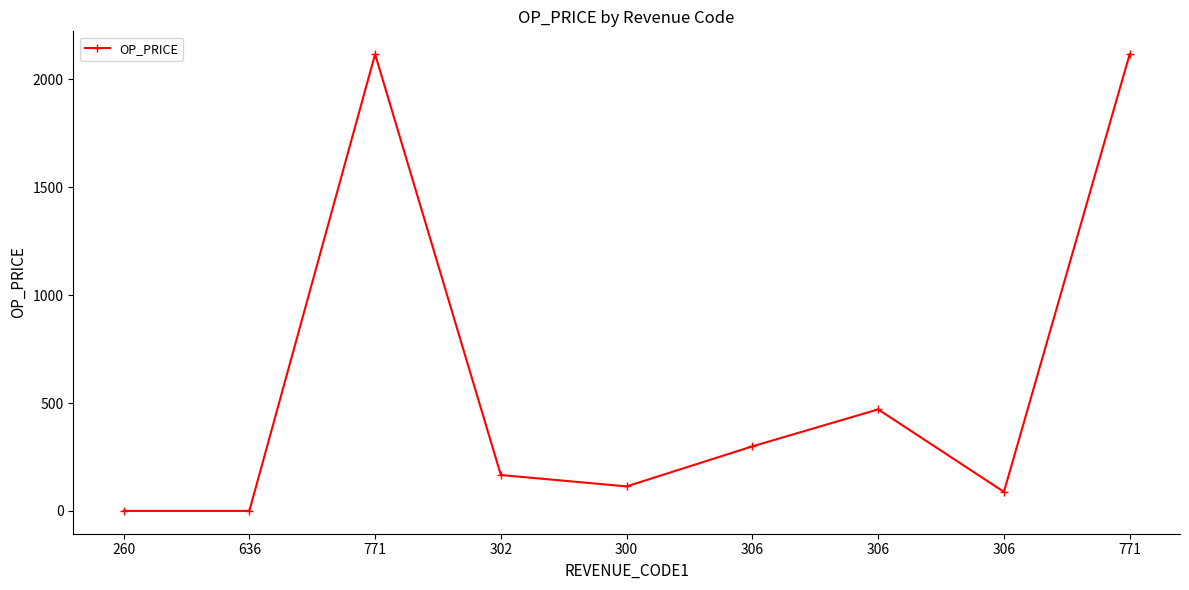

Does the chart display data point markers on the line(s)?

Yes